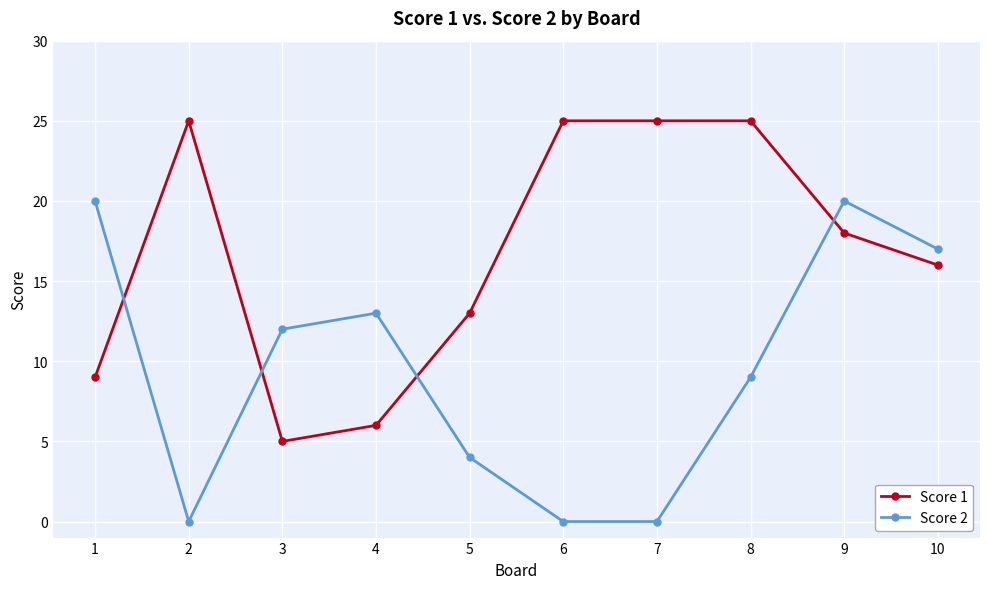

At which category does Score 1 reach its first local valley?

3